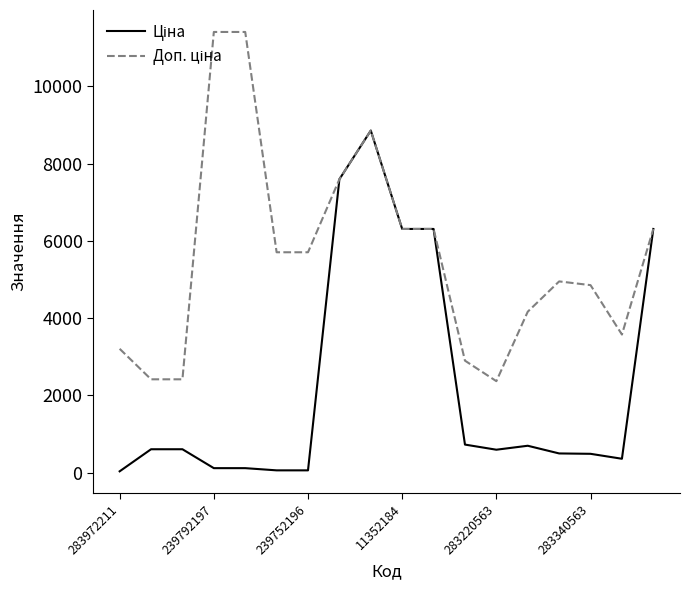

Does the chart have visible grid lines?

No